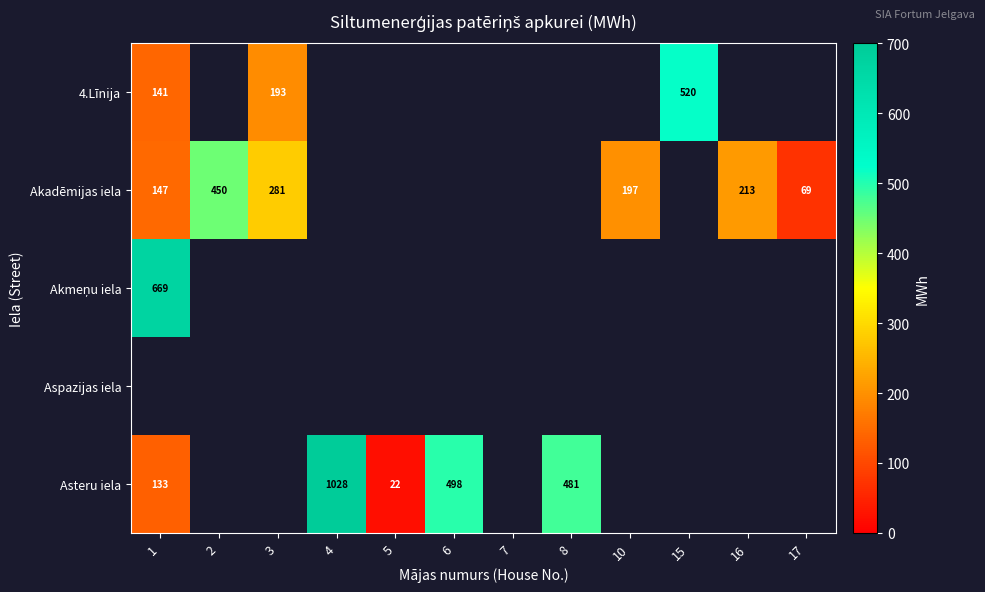

Which label corresponds to the largest value in the chart?

4